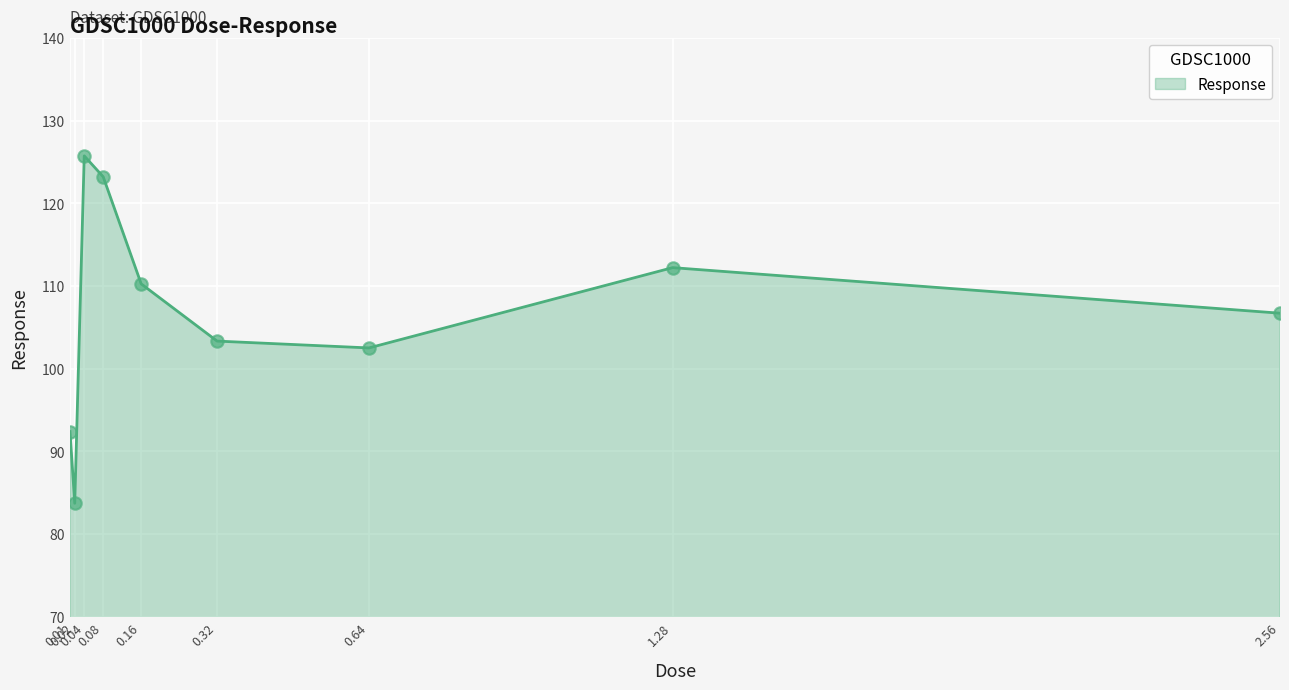

Which has a higher value, 0.32 or 0.64?

0.32